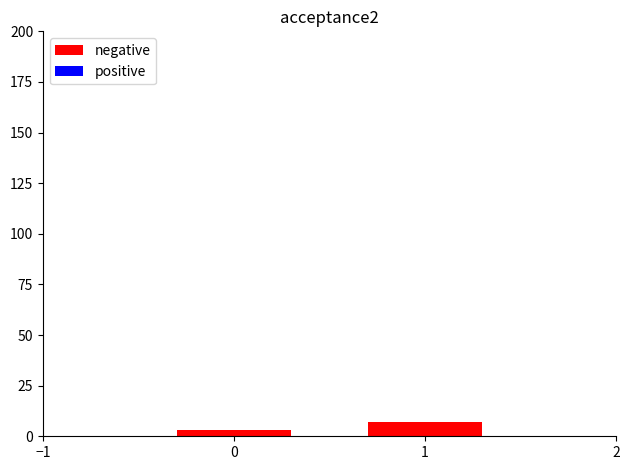

True or false: the data shows 3 at 0.

True